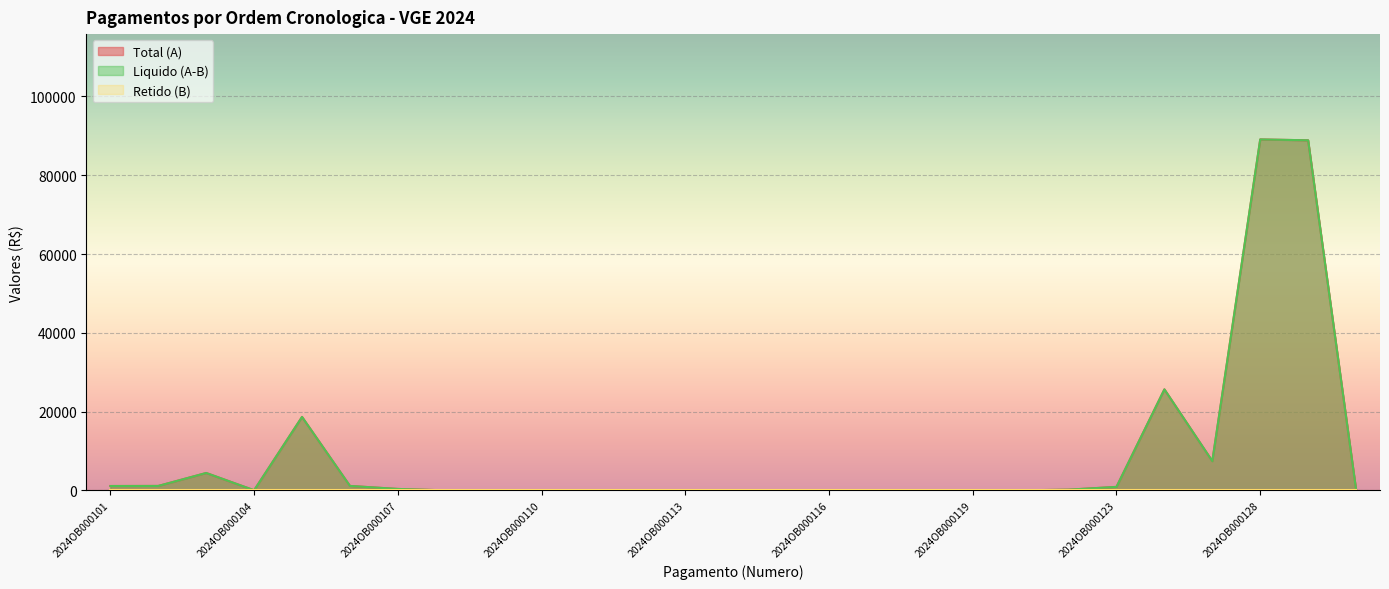

Which label corresponds to the smallest value in the chart?

2024OB000108